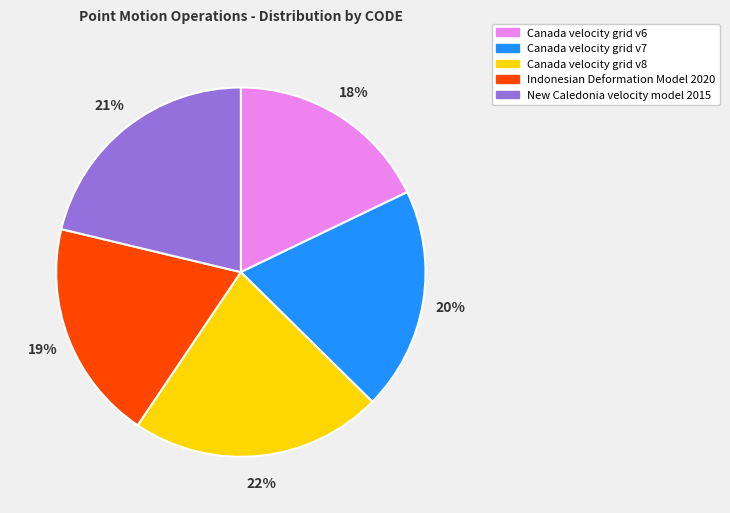

Is the sum of New Caledonia velocity model 2015 and Indonesian Deformation Model 2020 greater than half?

No